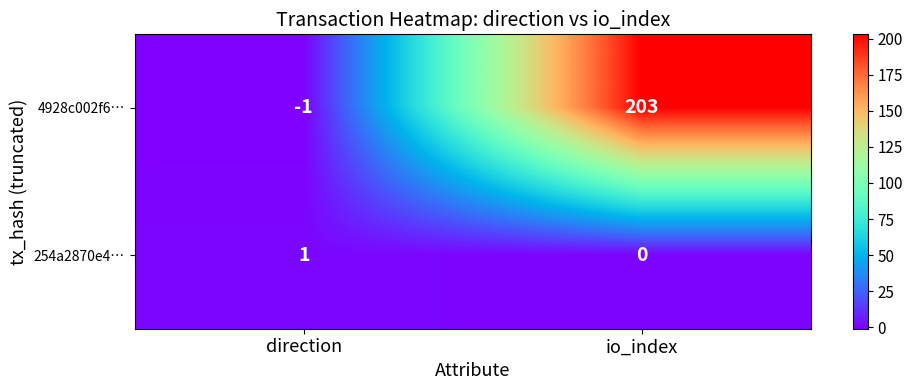

List the series in order of their overall mean, lowest first.

254a2870e4…, 4928c002f6…